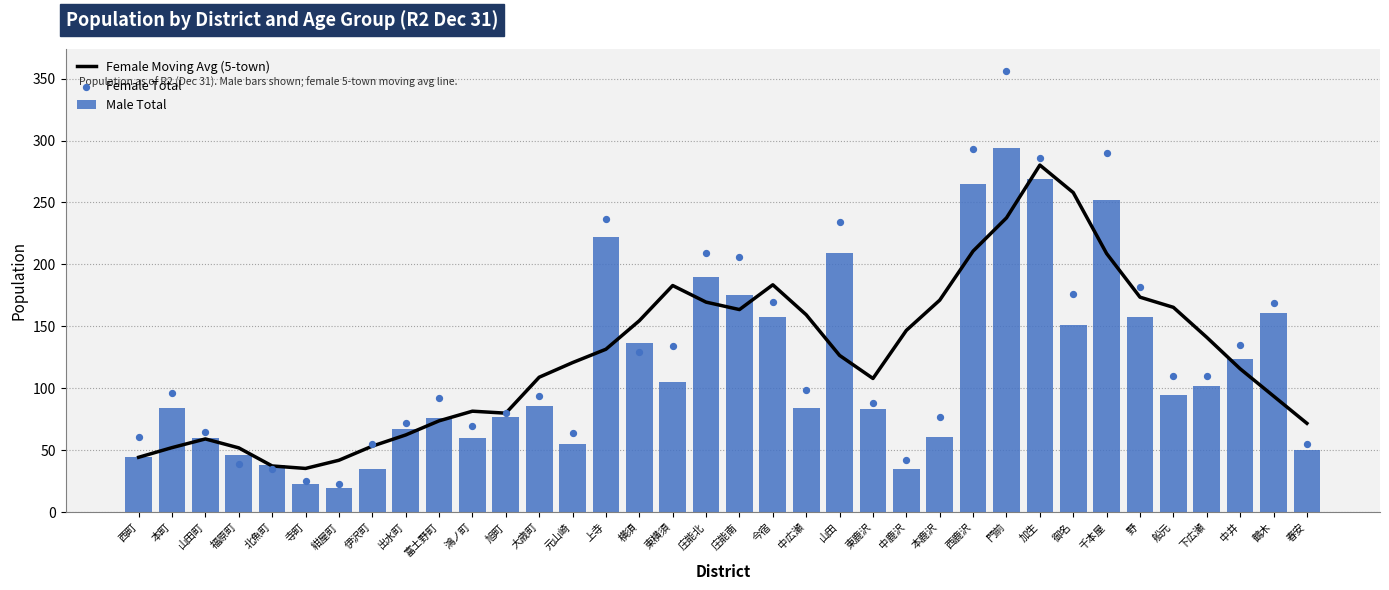

Which series reaches the maximum Y coordinate?

Female Total